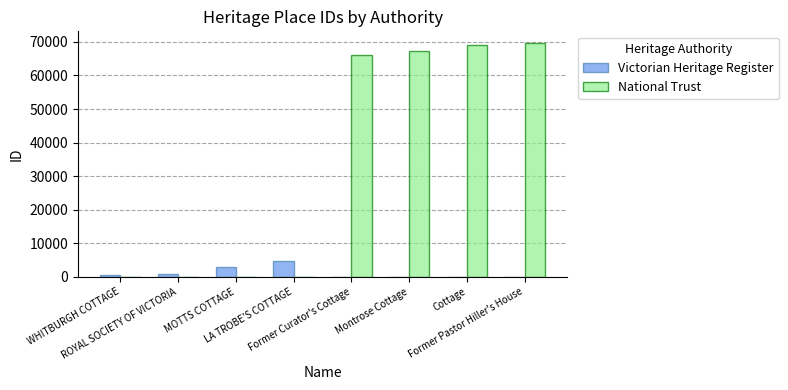

Does the chart contain stacked bars?

No